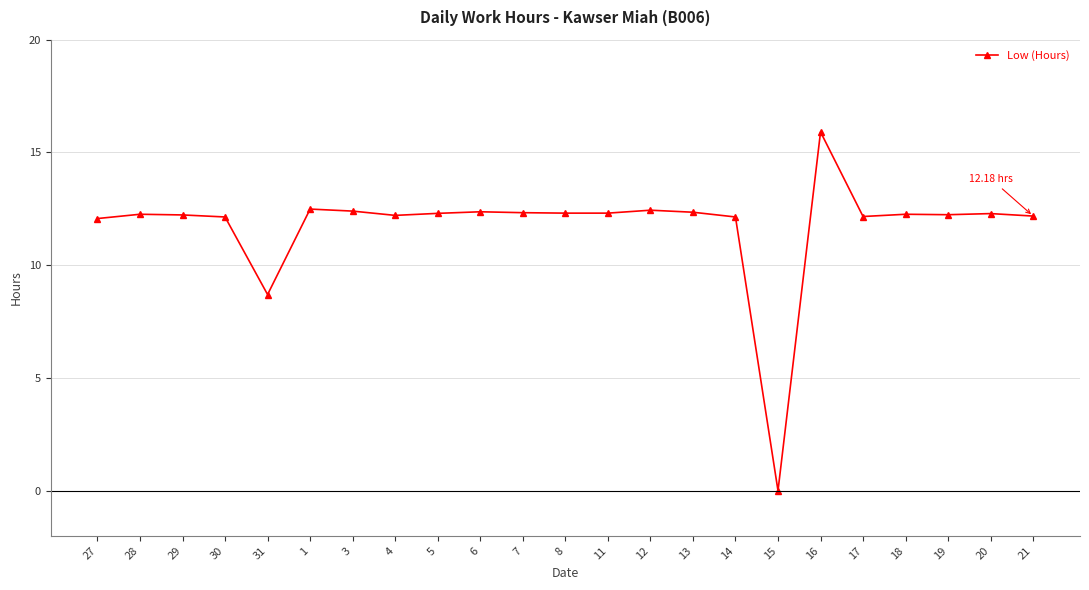

What is the change in value from 4 to 16?

+3.7